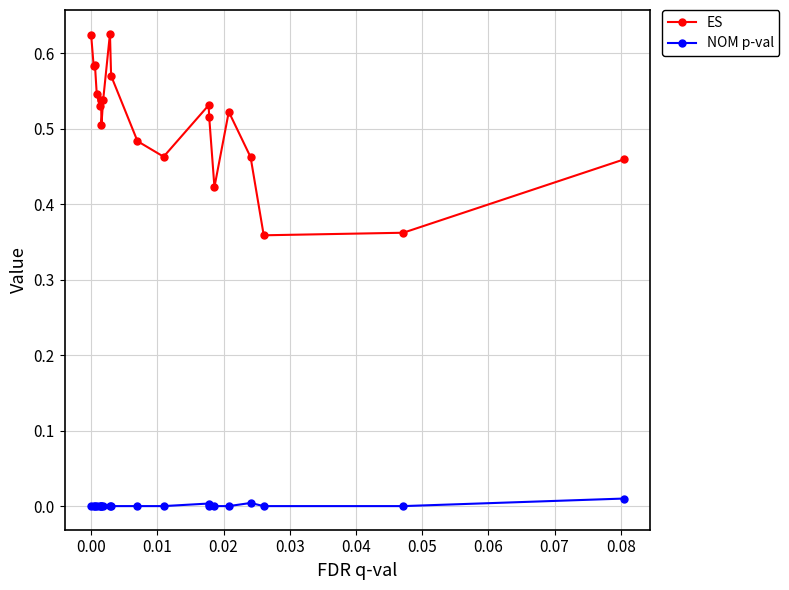

True or false: NOM p-val and ES intersect in this chart.

False